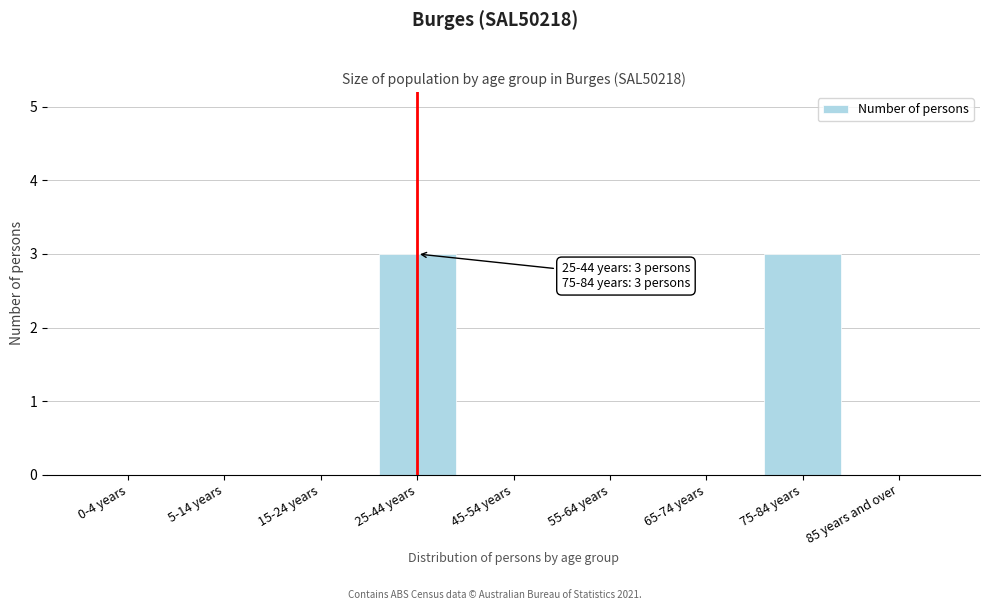

Reading left to right, extract all data points from this chart.

0-4 years=0	5-14 years=0	15-24 years=0	25-44 years=3	45-54 years=0	55-64 years=0	65-74 years=0	75-84 years=3	85 years and over=0